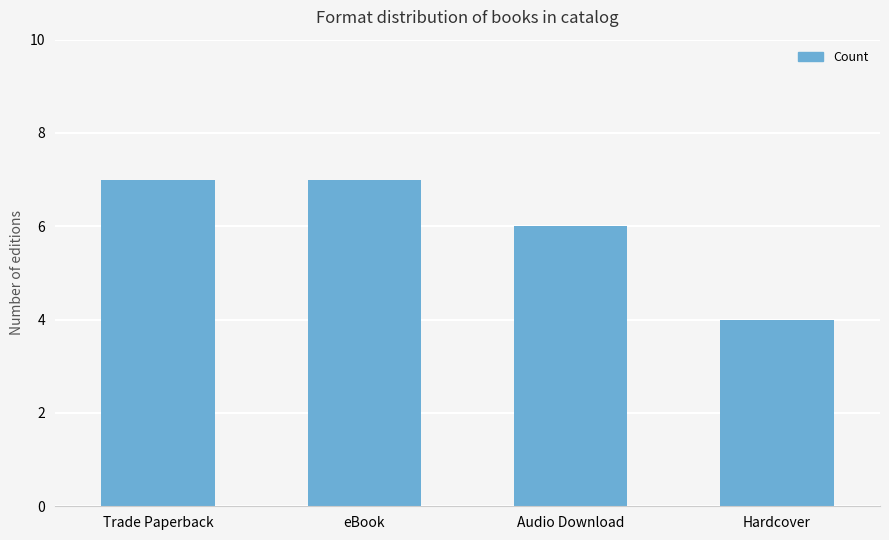

What value does the data have at Trade Paperback?

7